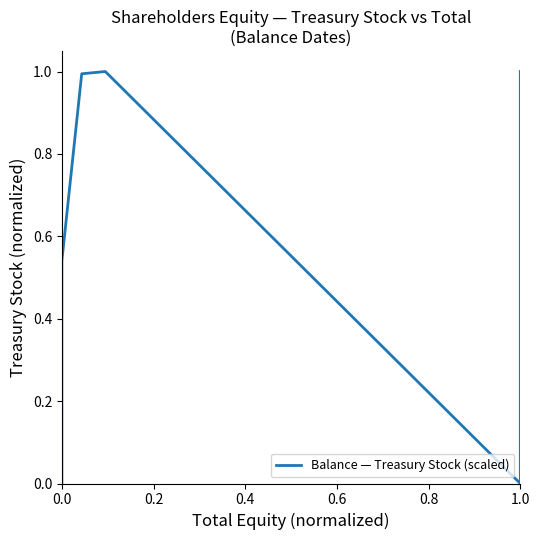

What position from the right is 0.0?

6